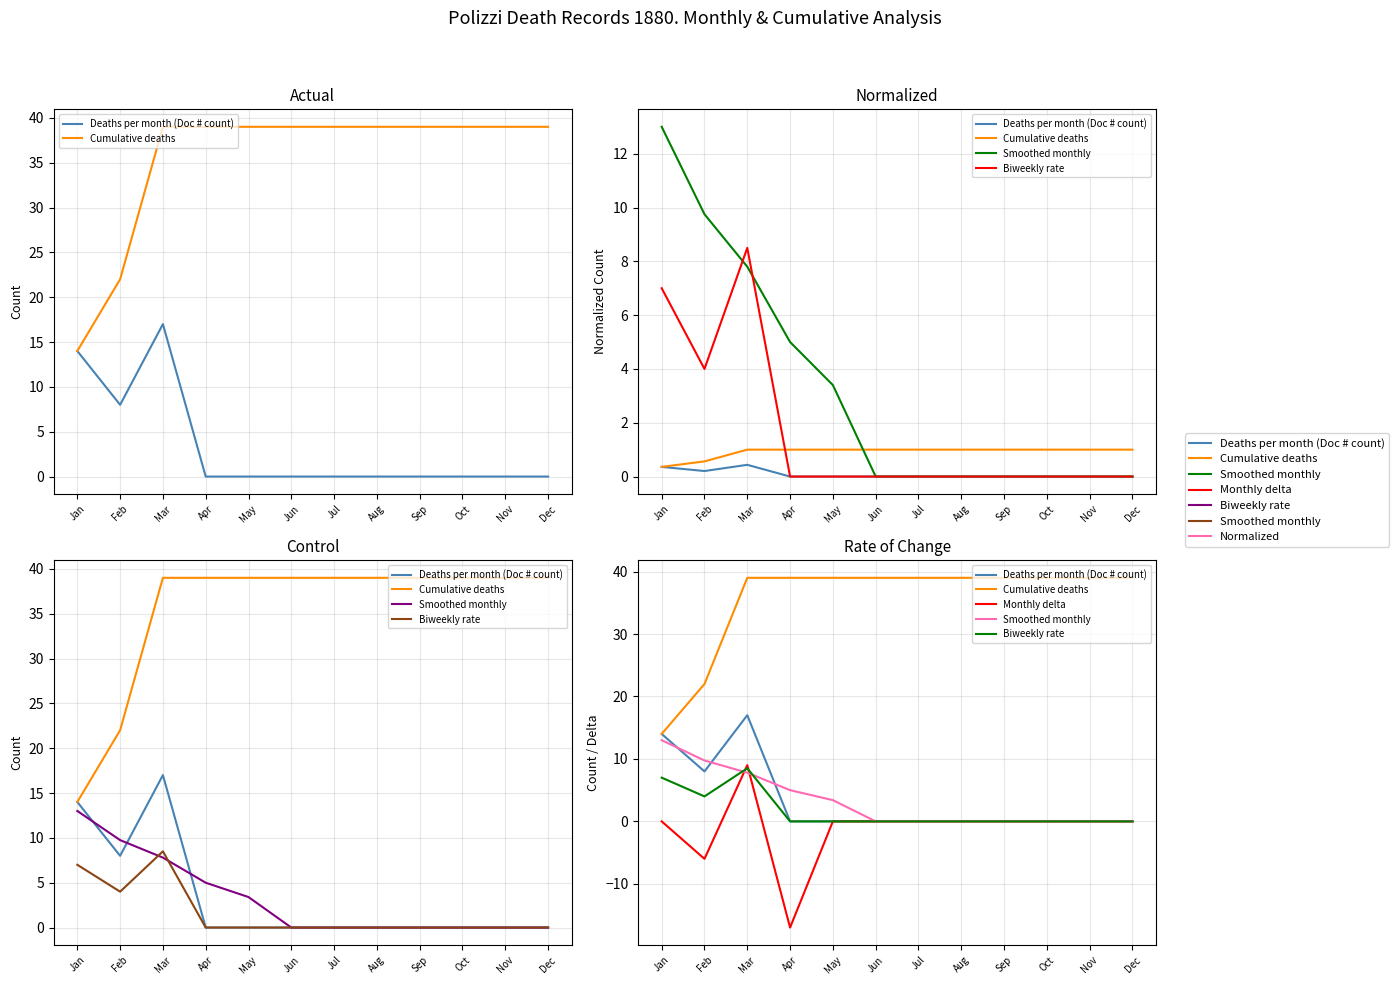

Rank the series by their maximum value, from lowest to highest.

Biweekly rate, Monthly delta, Smoothed monthly, Deaths per month (Doc # count), Cumulative deaths